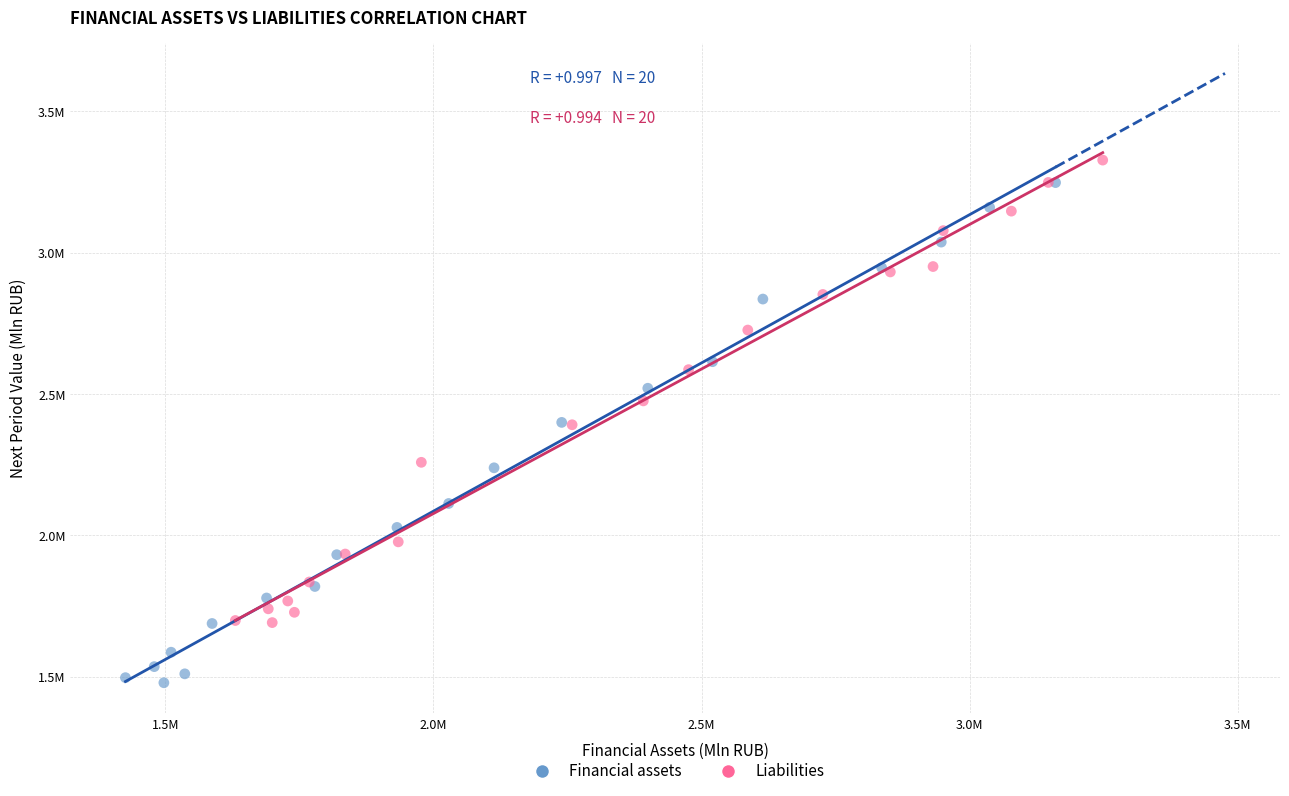

What are all the series names shown in the legend?

Financial assets, Liabilities